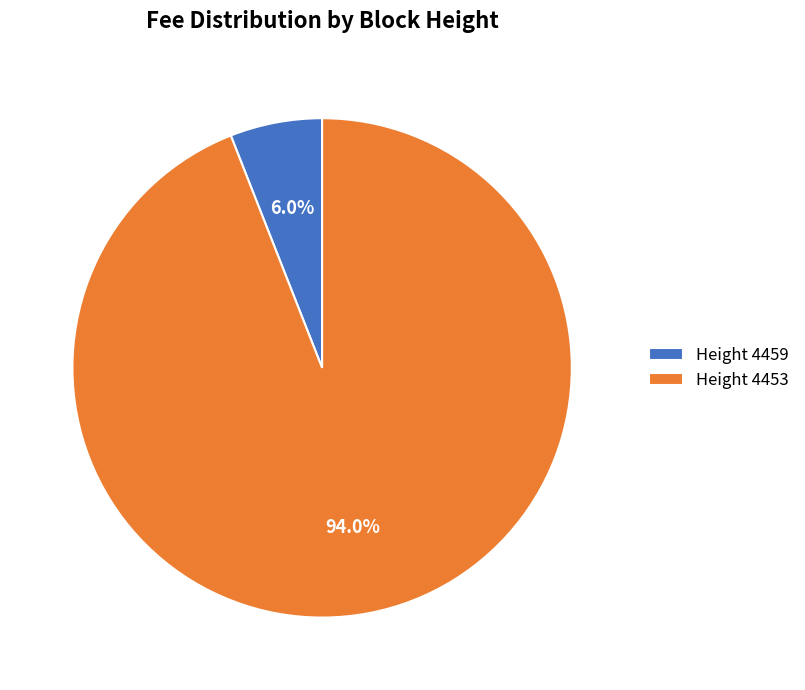

To the nearest percent, what is the average slice percentage?

50%